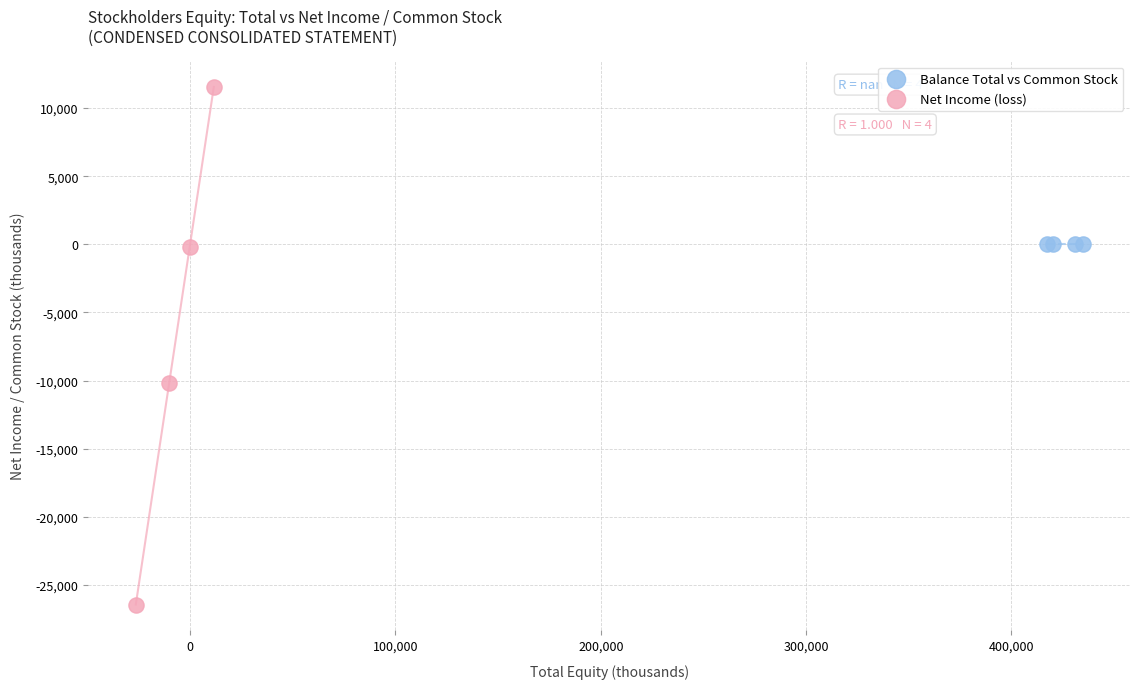

Which series contains the lowest Y value?

Net Income (loss)